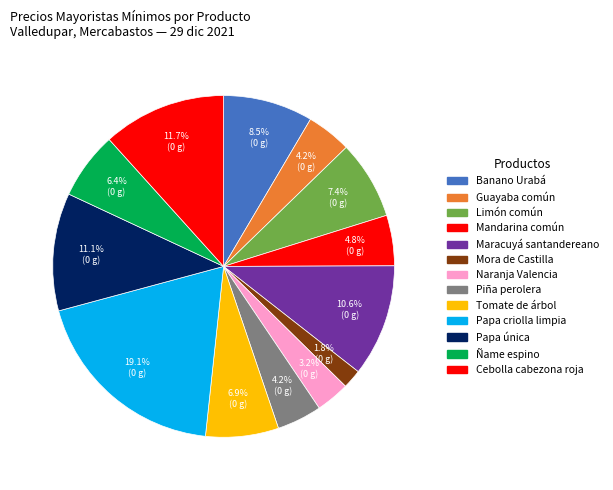

To the nearest percent, what is the average slice percentage?

8%